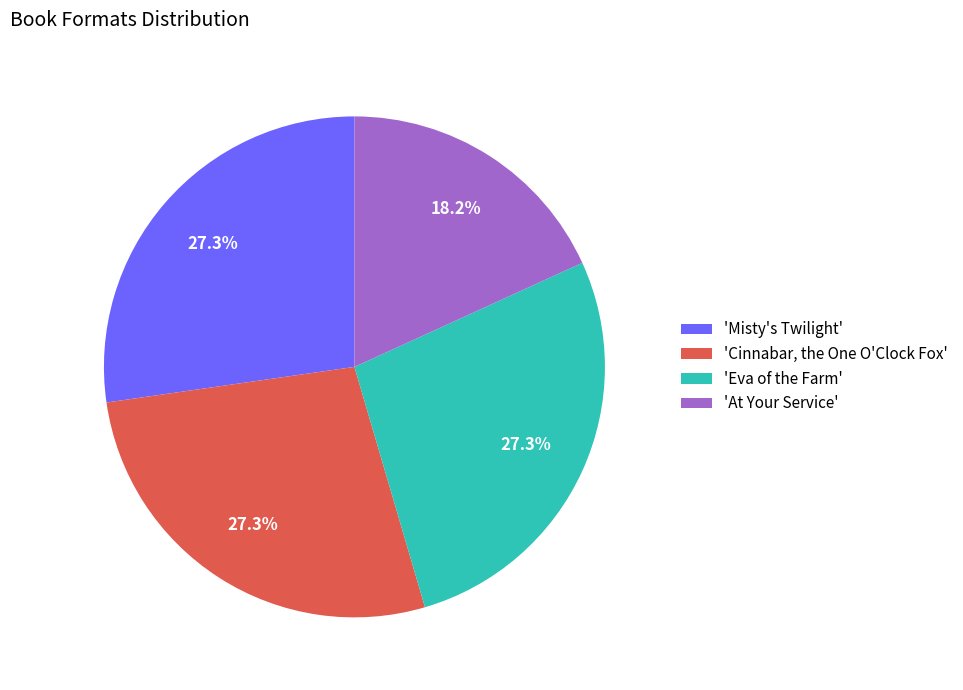

Combined, do 'Cinnabar, the One O'Clock Fox' and 'Misty's Twilight' account for over 50%?

Yes